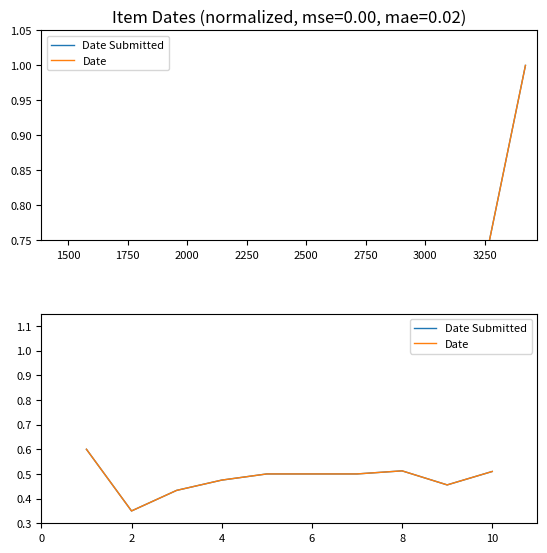

The Date series shows 0.5 at 2750. True or false?

True